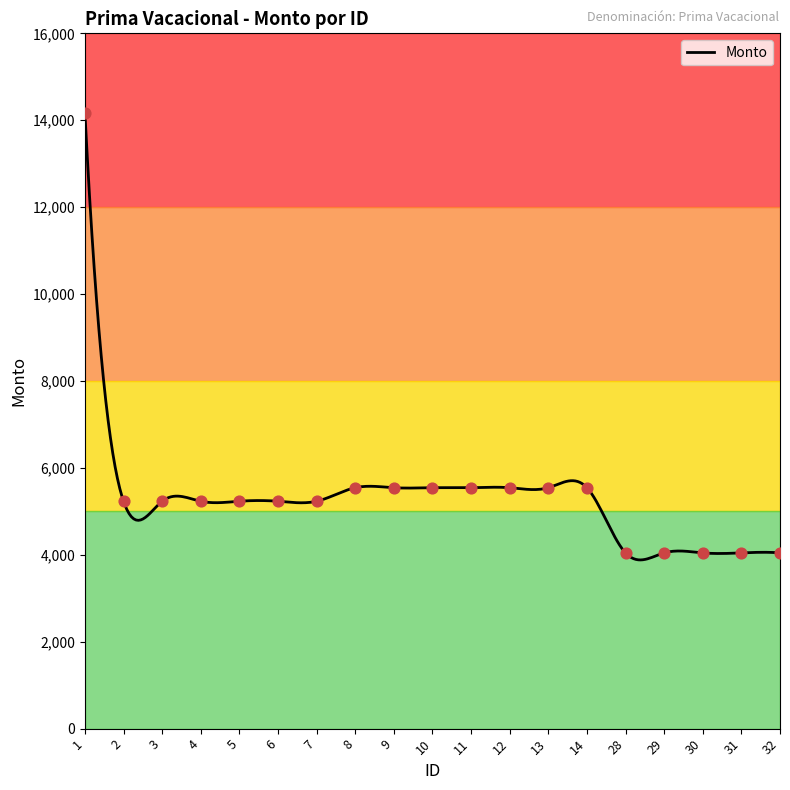

What is the ratio of the value at 2 to the value at 9?

0.9